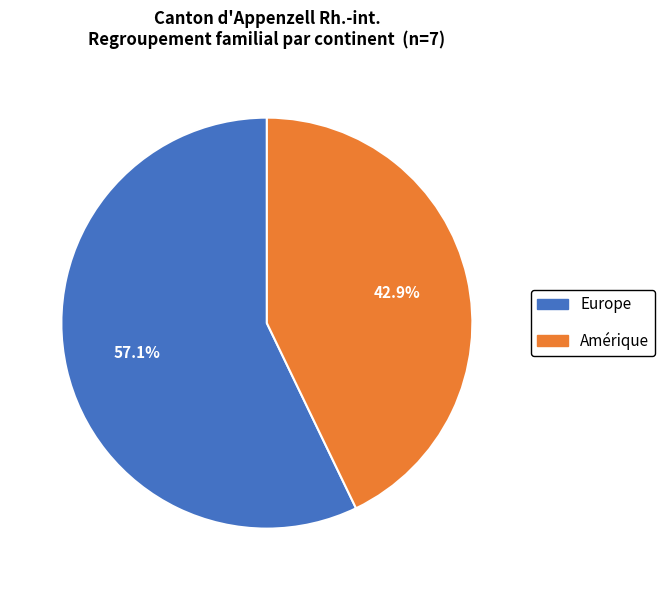

Does any single category account for the majority?

Yes